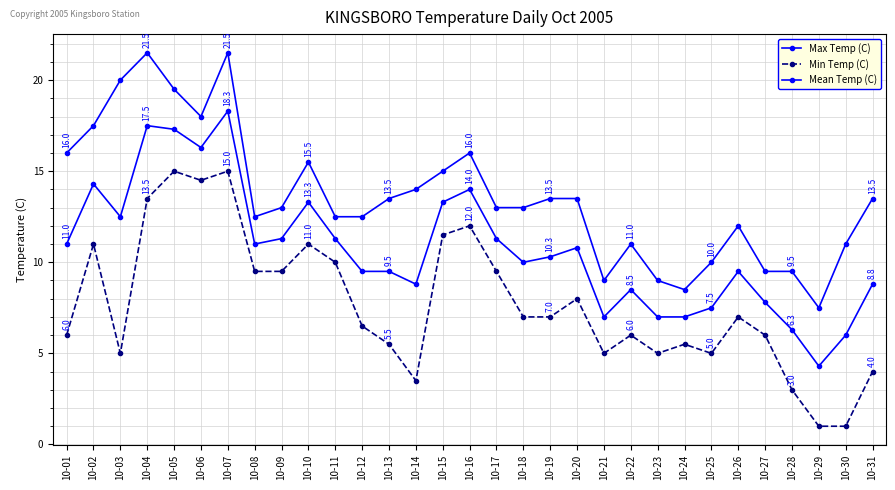

How many data points in Min Temp (C) are less than 7?

15